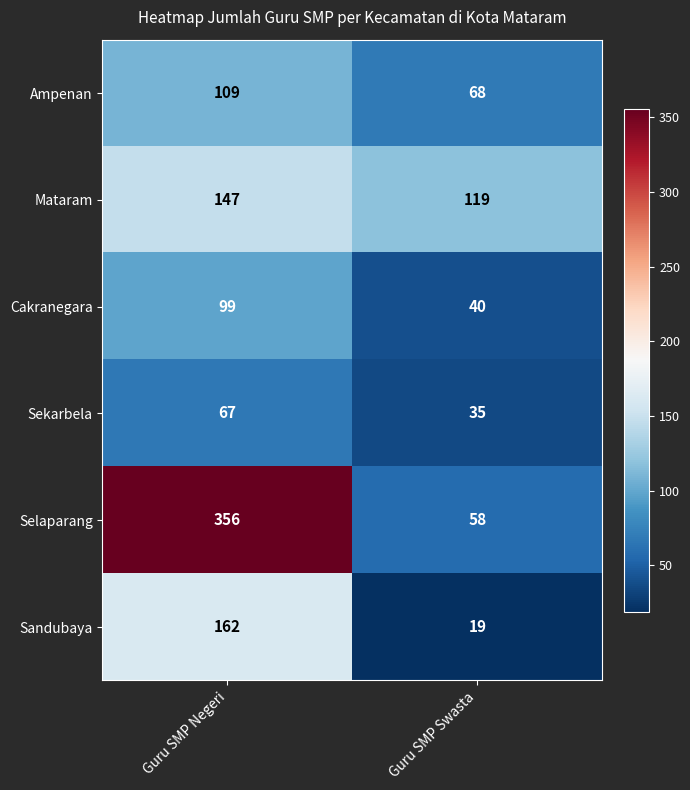

At which category does the chart reach its peak across all series?

Guru SMP Negeri